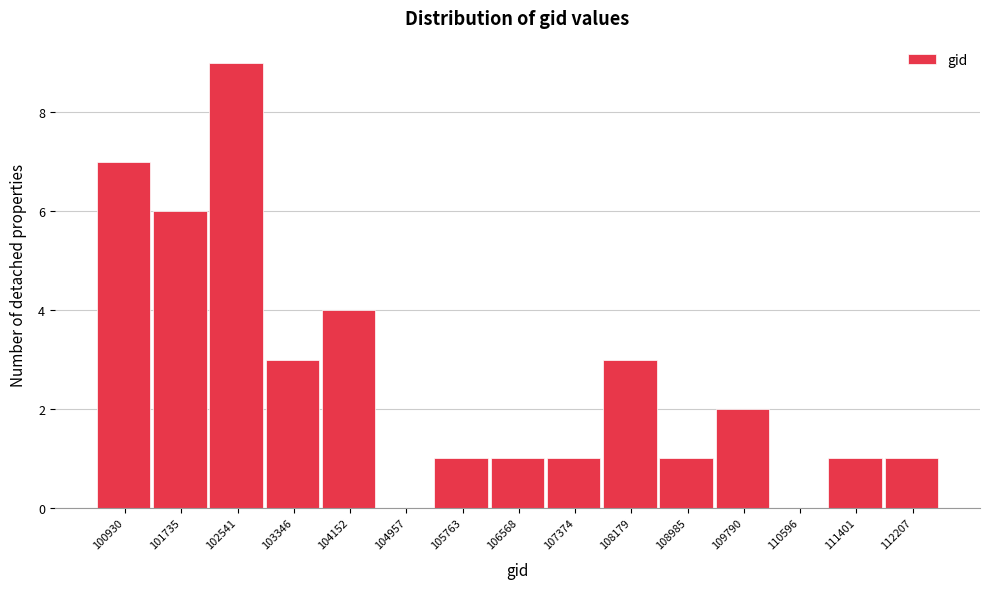

Reading left to right, extract all data points from this chart.

100930=7	101735=6	102541=9	103346=3	104152=4	104957=0	105763=1	106568=1	107374=1	108179=3	108985=1	109790=2	110596=0	111401=1	112207=1